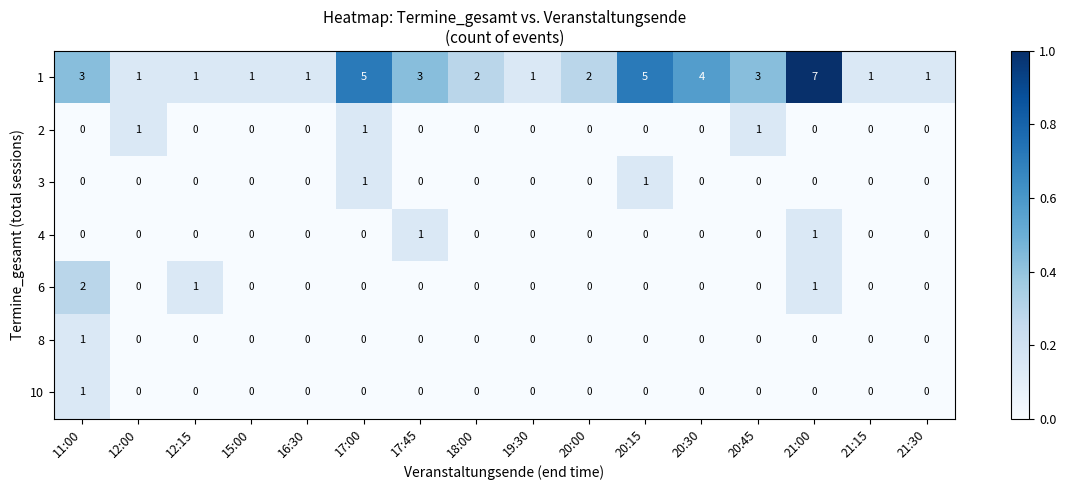

Count the 8 values in the range 0 to 1.

16